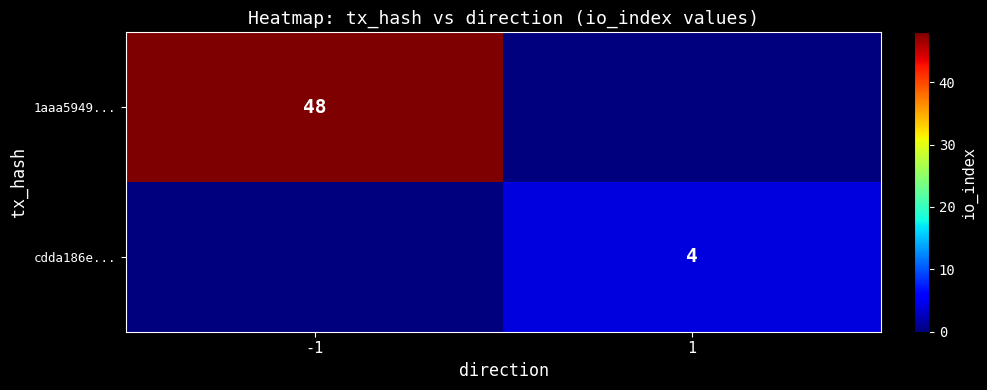

True or false: 1aaa5949... has a value of 26 at -1.

False